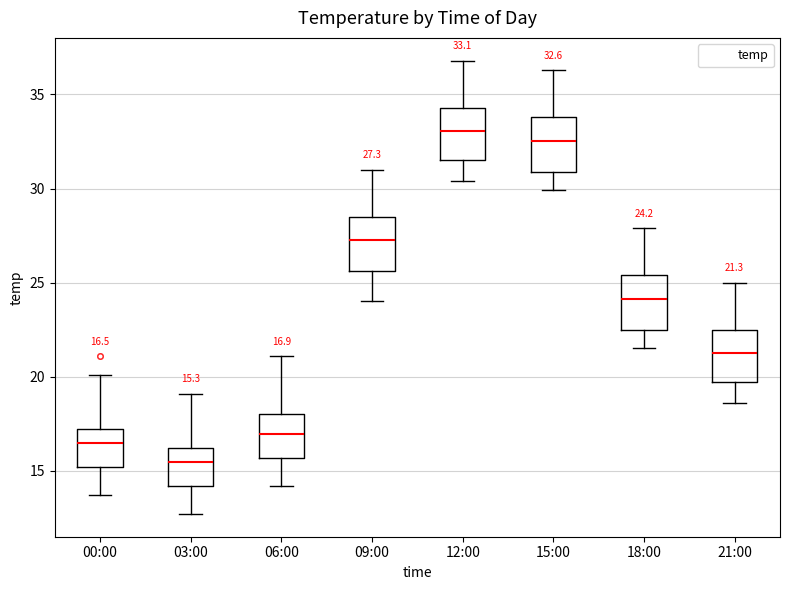

Which box has the highest median line?

12:00